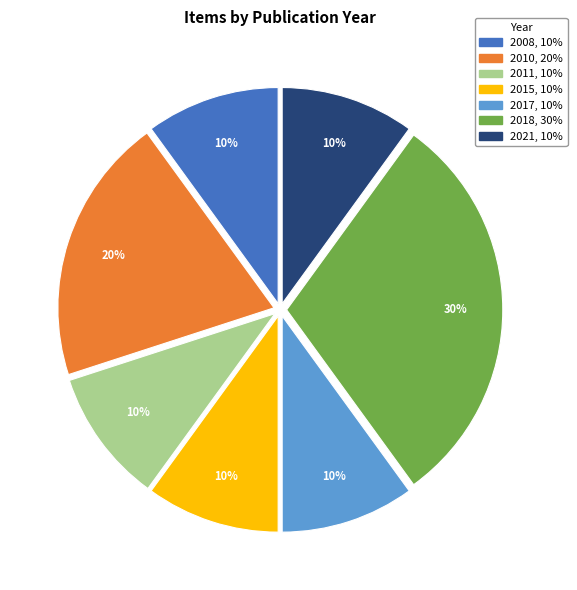

To the nearest percent, what is the average slice percentage?

14%